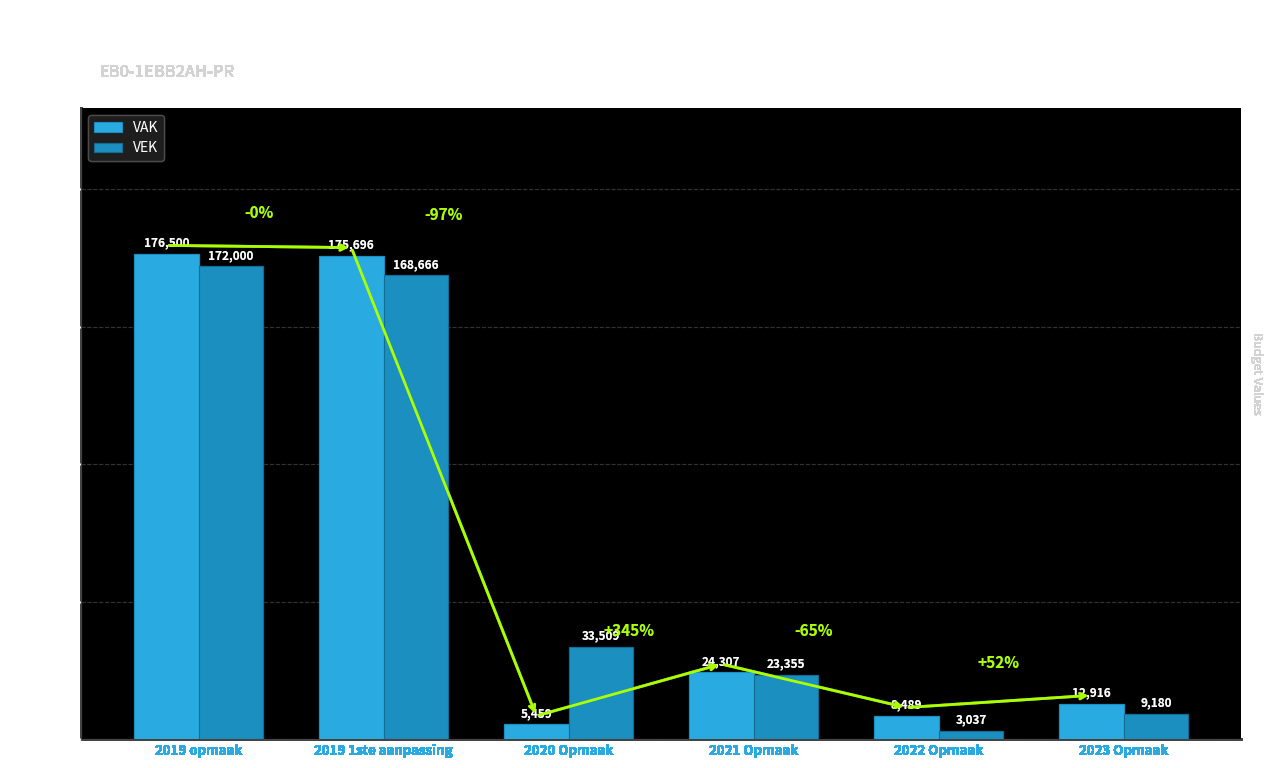

How many distinct data groups are displayed?

2